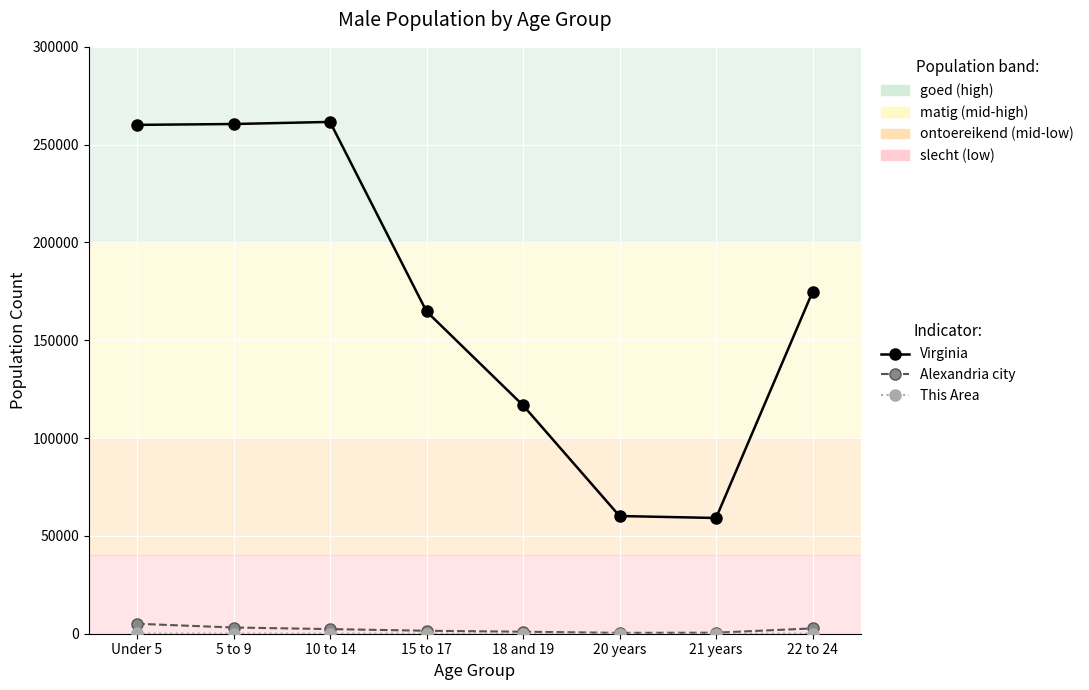

What is the greatest value displayed?

261624